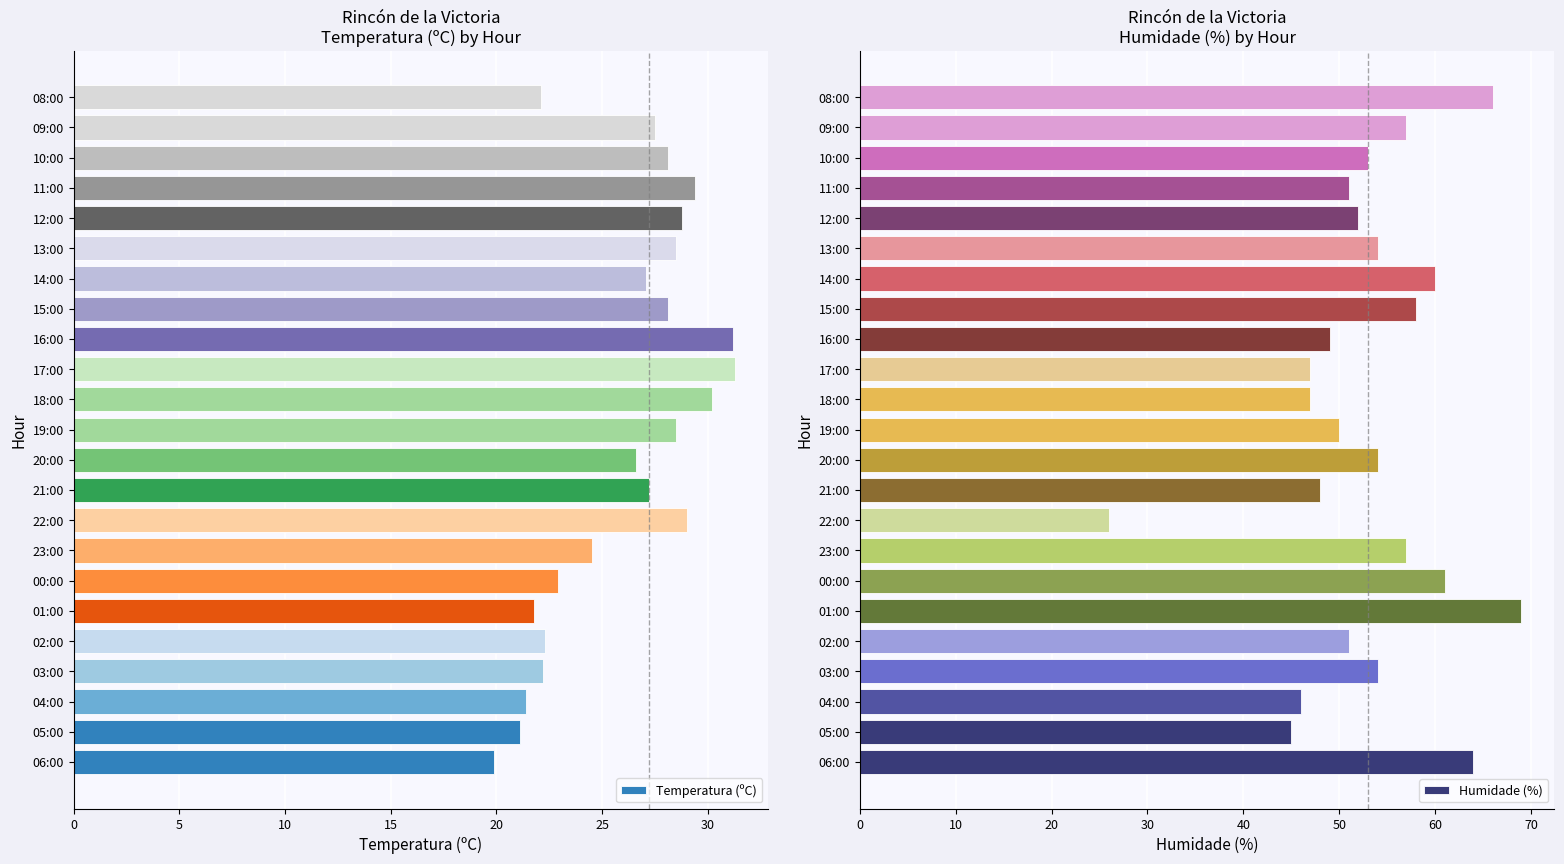

At which label is Temperatura (ºC) closest to 25?

23:00